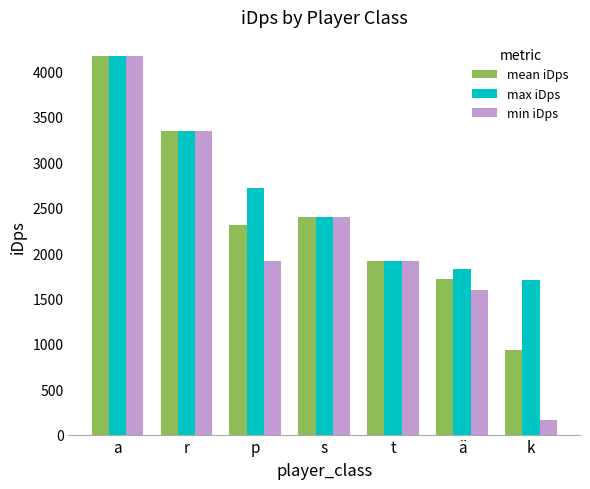

Is it true that max iDps equals 810.3 at t?

False